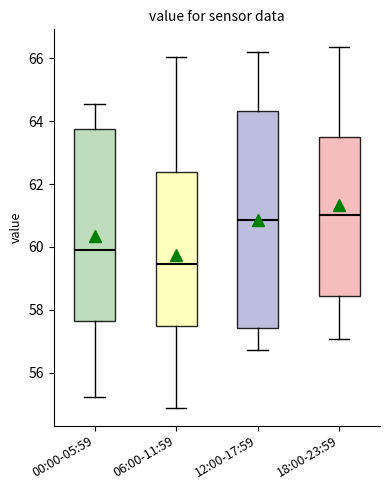

Where is the upper edge of the box for 00:00-05:59 on the y-axis? The values are not printed on the chart, so give them approximately, as read against the axis.

63.8